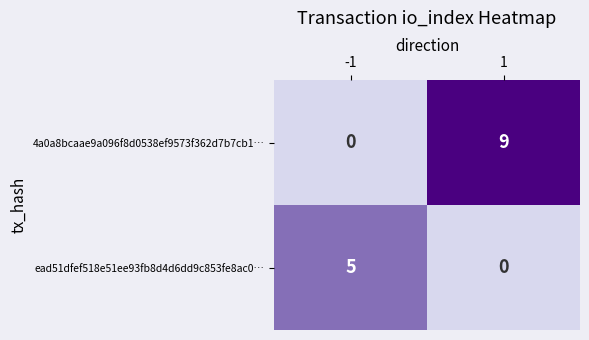

What is the difference between the maximum and minimum values in the 4a0a8bcaae9a096f8d0538ef9573f362d7b7cb1… series?

9